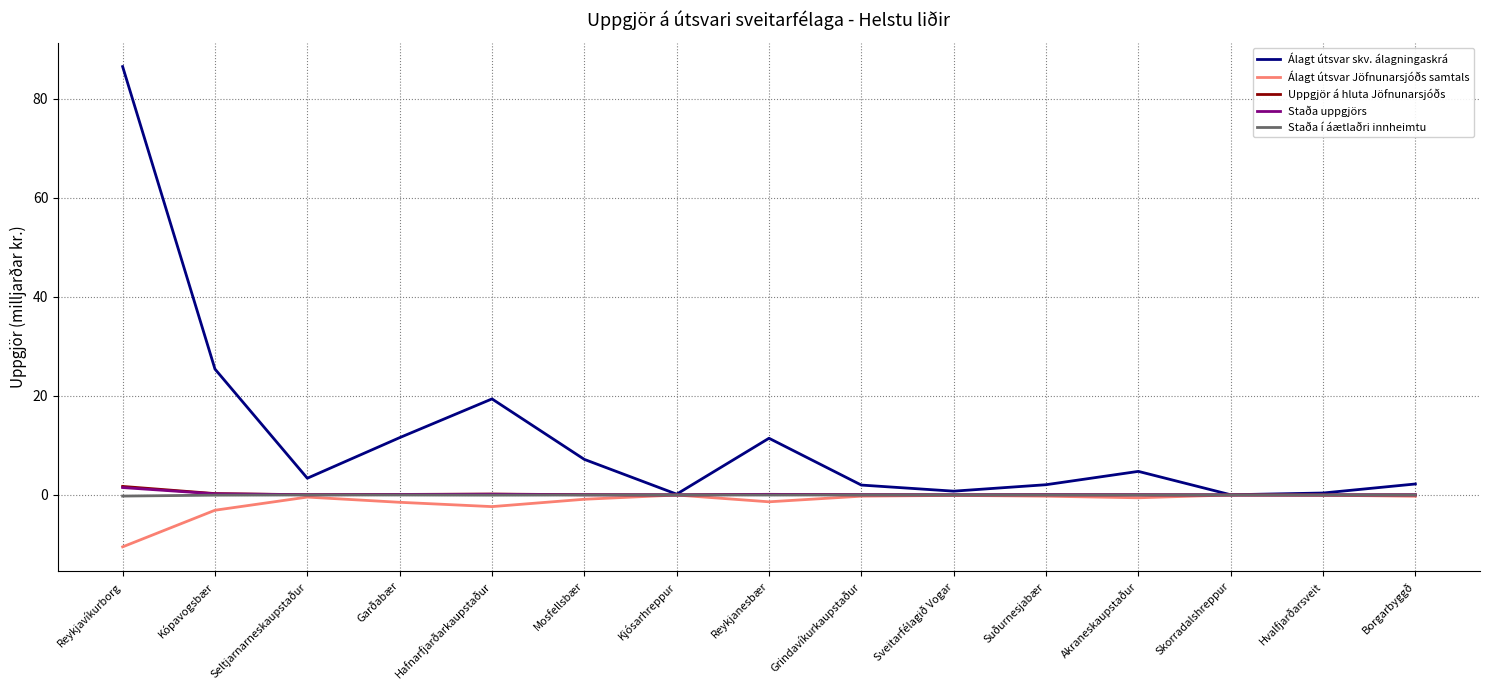

The value of Álagt útsvar Jöfnunarsjóðs samtals at Skorradalshreppur is -0.0. True or false?

True